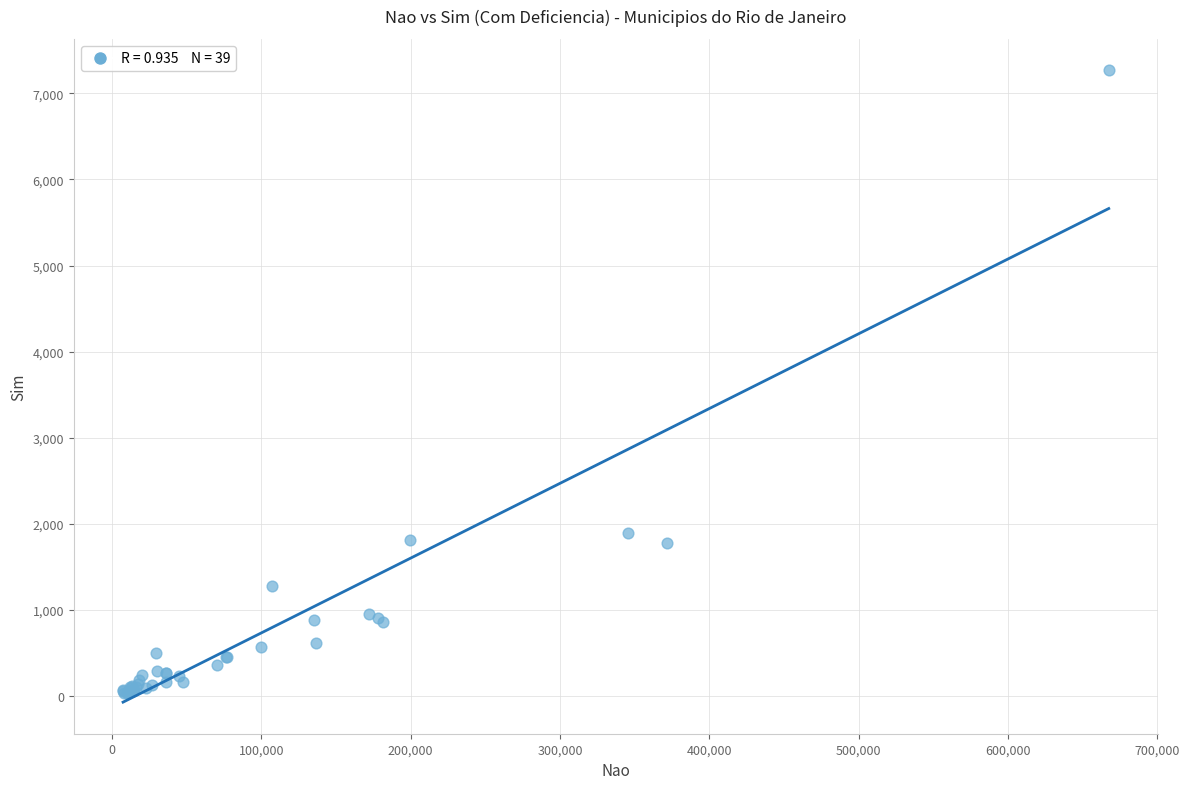

What Y value in the scatter plot is closest to 3653?

1899